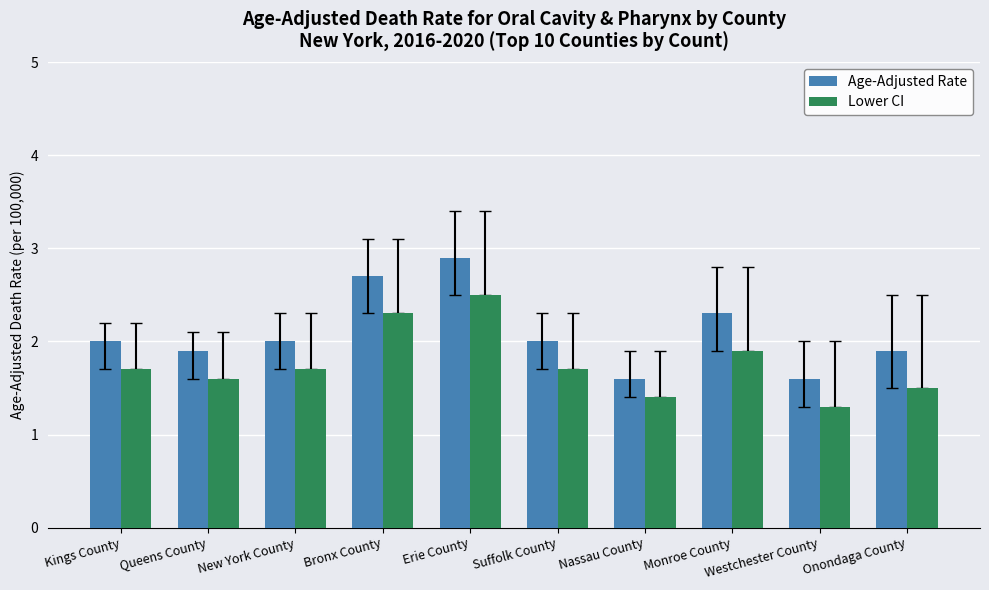

At which category is the sum across all series the highest?

Erie County